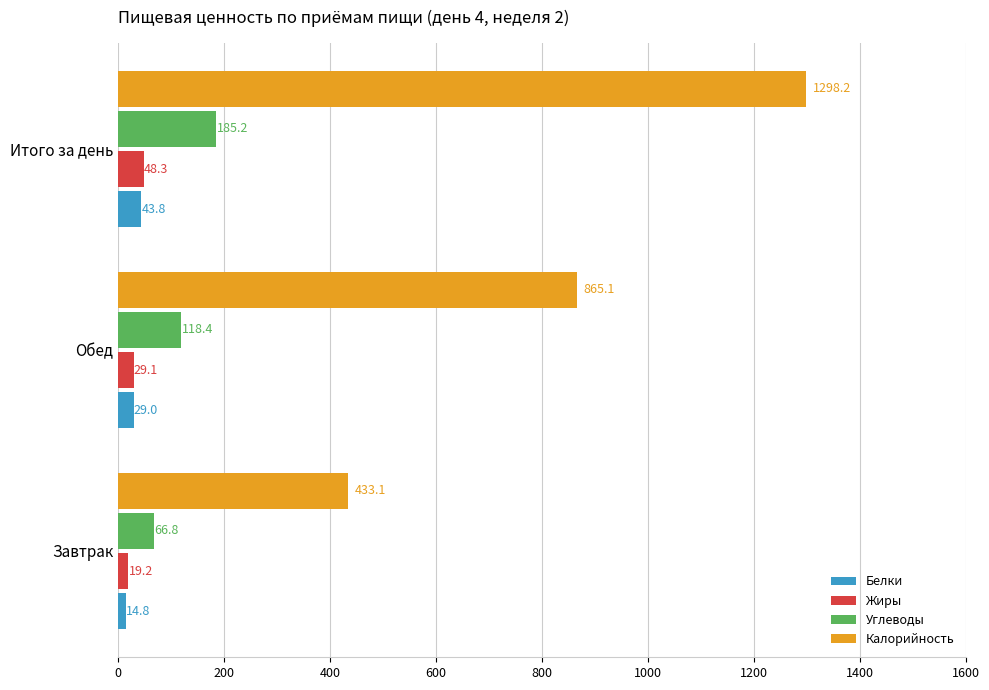

List the series in order of their peak value, lowest first.

Белки, Жиры, Углеводы, Калорийность